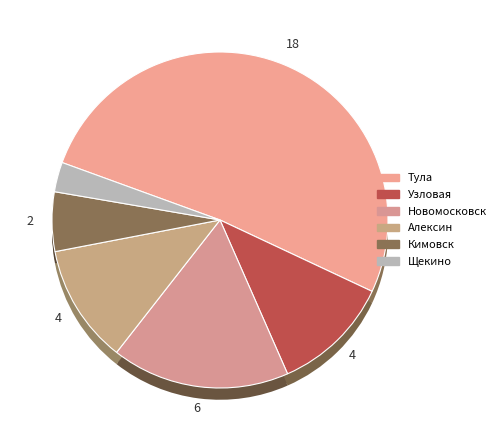

Do Узловая and Алексин together represent more than half of the pie?

No